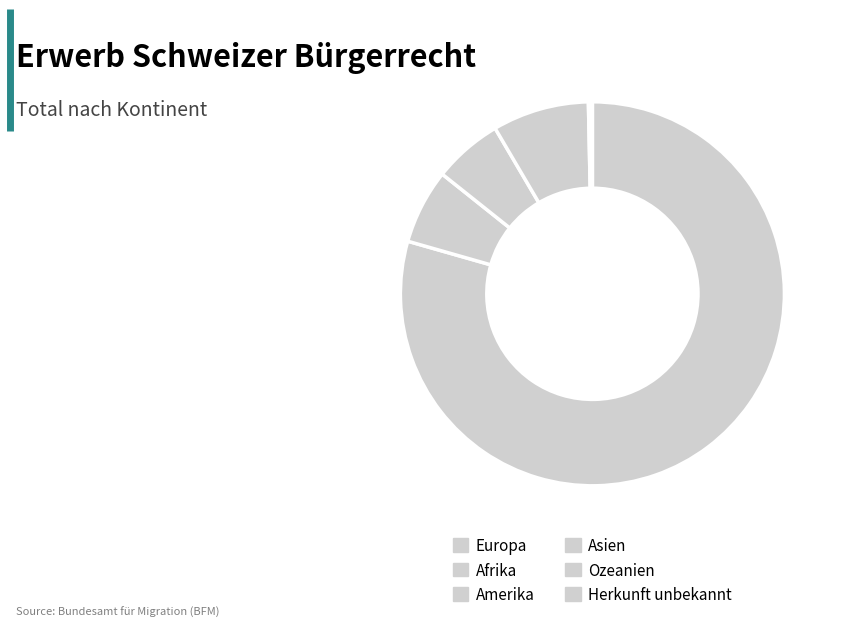

Count the number of slices in the pie.

6